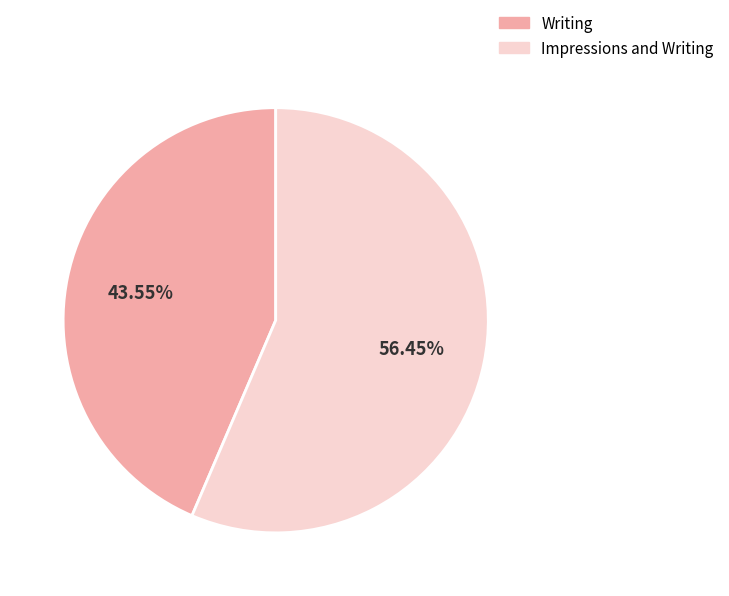

What is the smallest slice in the pie chart?

Writing